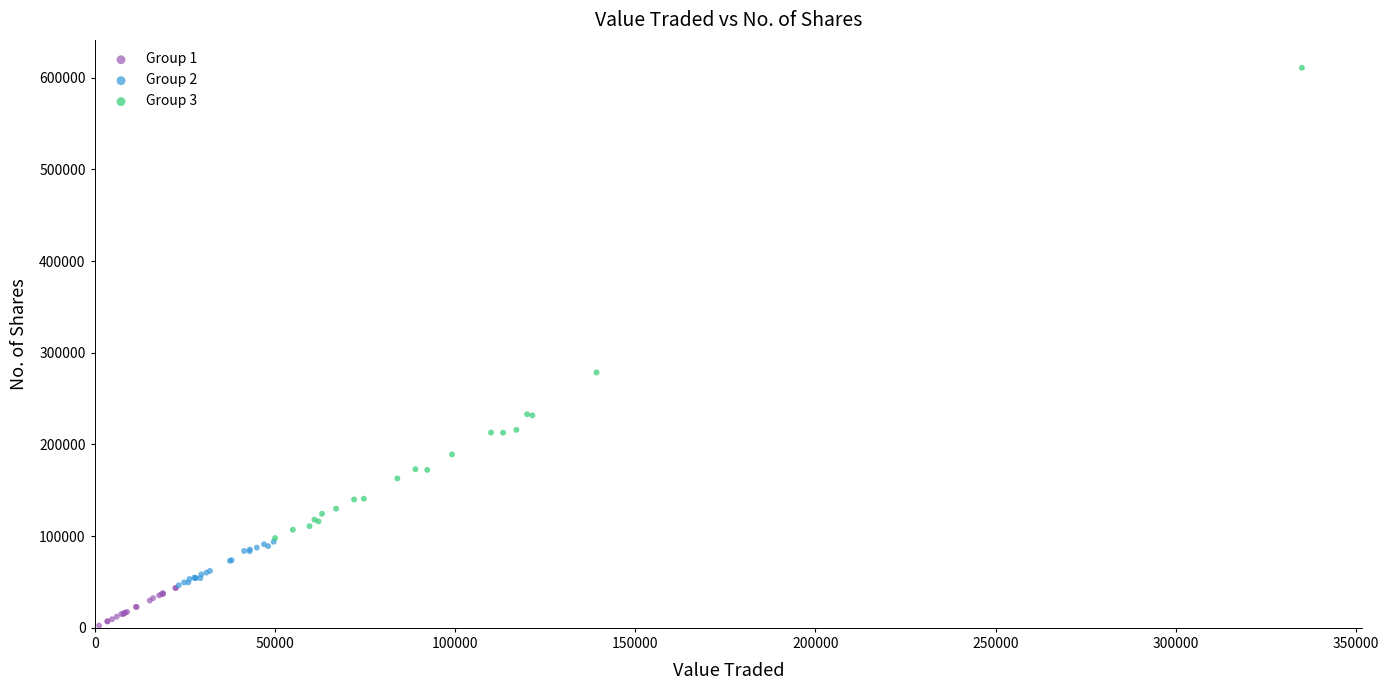

Which series reaches the minimum Y coordinate?

Group 1